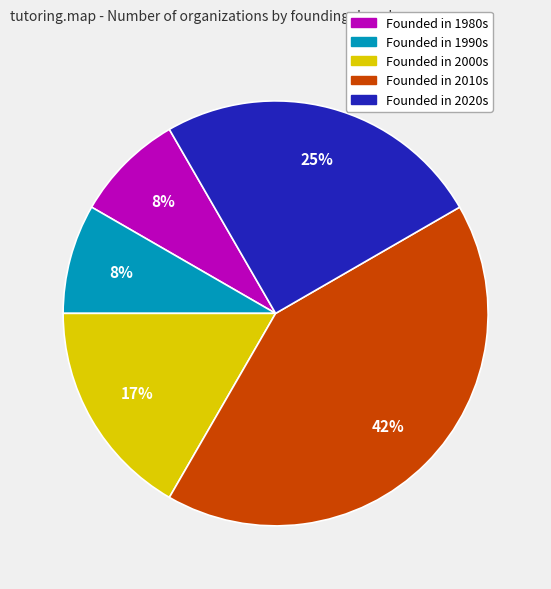

Is there a majority slice in this chart?

No